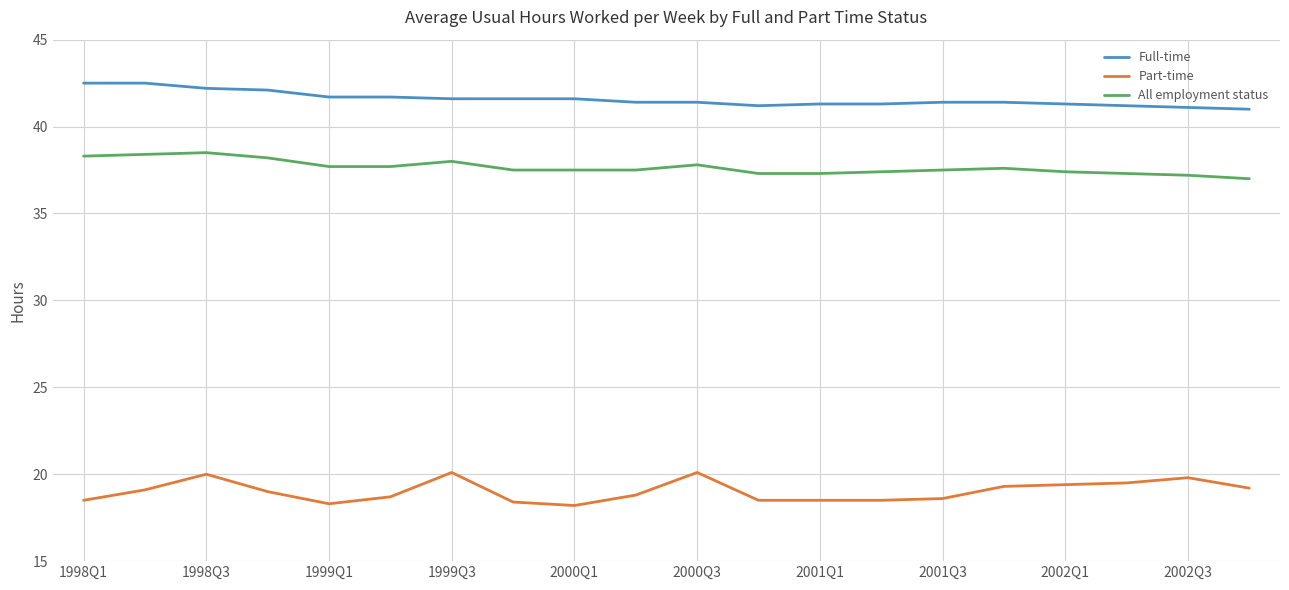

List the series in order of their overall mean, highest first.

Full-time, All employment status, Part-time